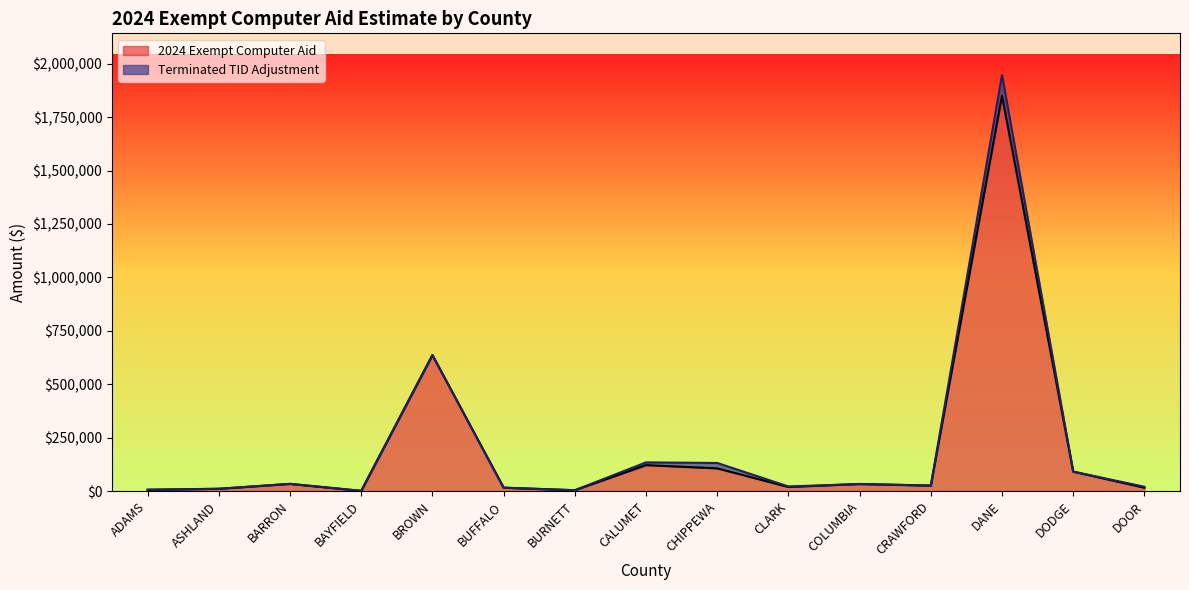

Reading left to right, extract all data points from this chart.

5691.0	10760.5	33432.9	1036.1	636569.2	15901.6	3917.1	121420.5	106264.6	19168.7	33109.0	25666.6	1850631.5	91070.4	15667.8